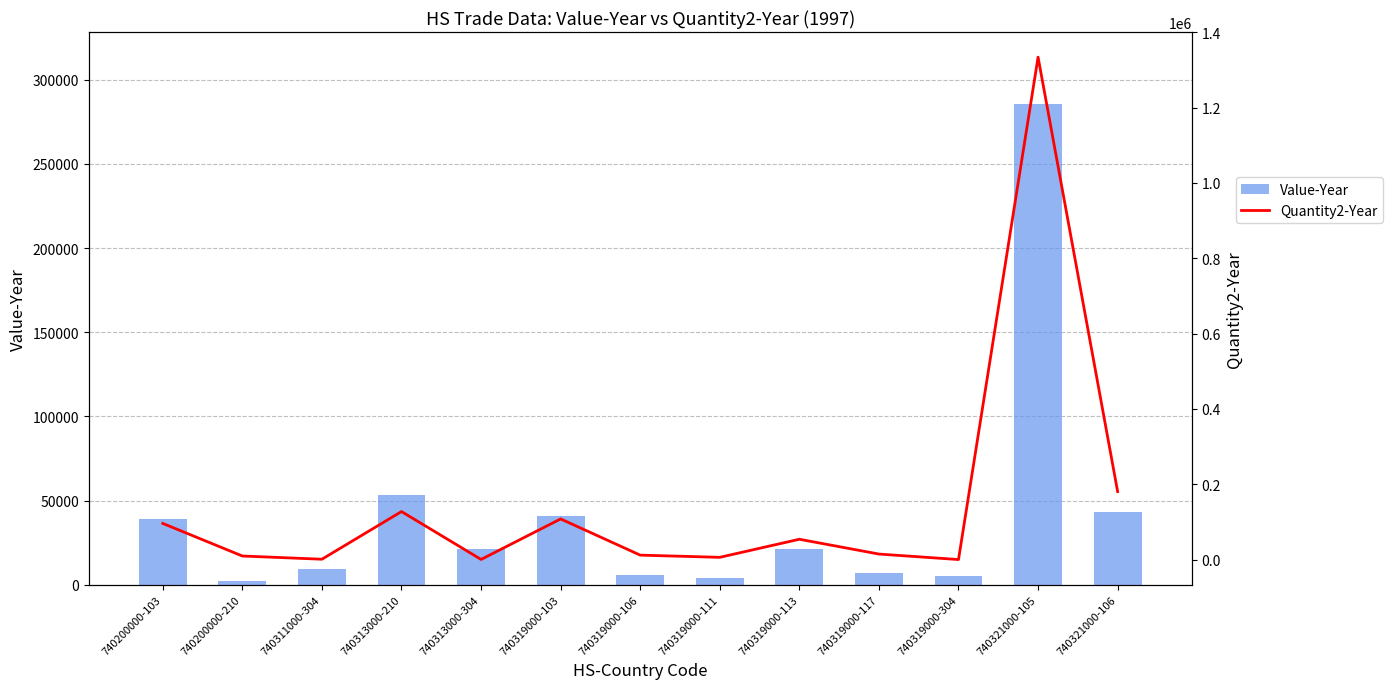

What is the total value across all series at 740319000-111?

10211